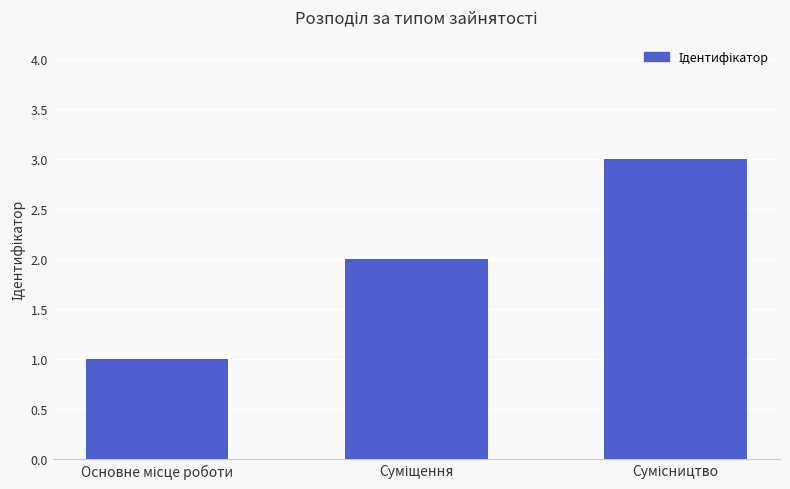

What is the greatest value displayed?

3